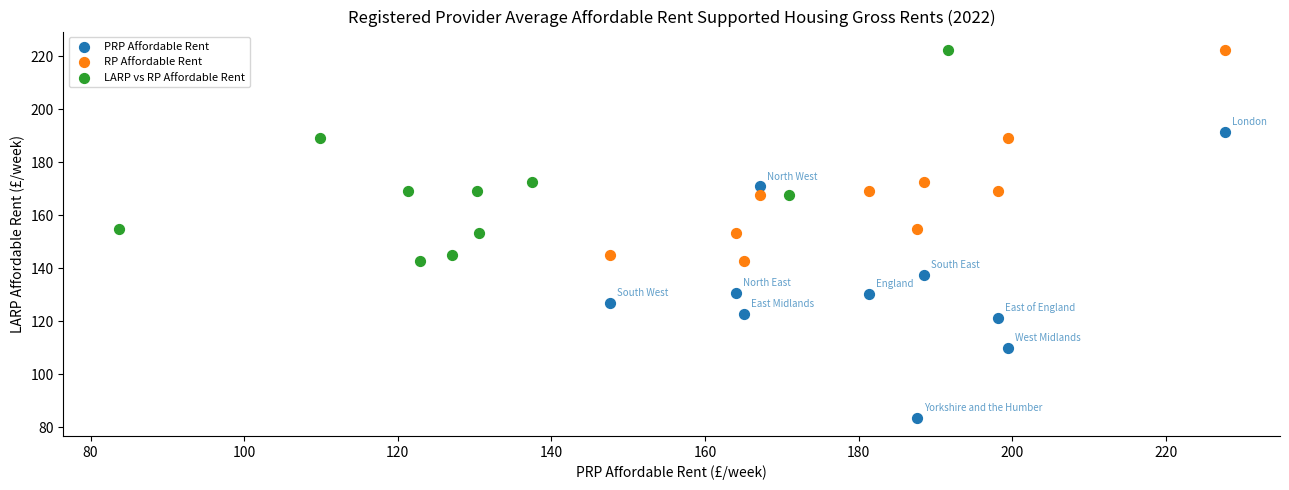

Which series has the widest spread of Y values?

PRP Affordable Rent